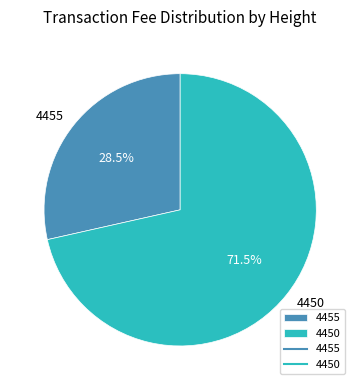

Which slice is the smallest?

4455